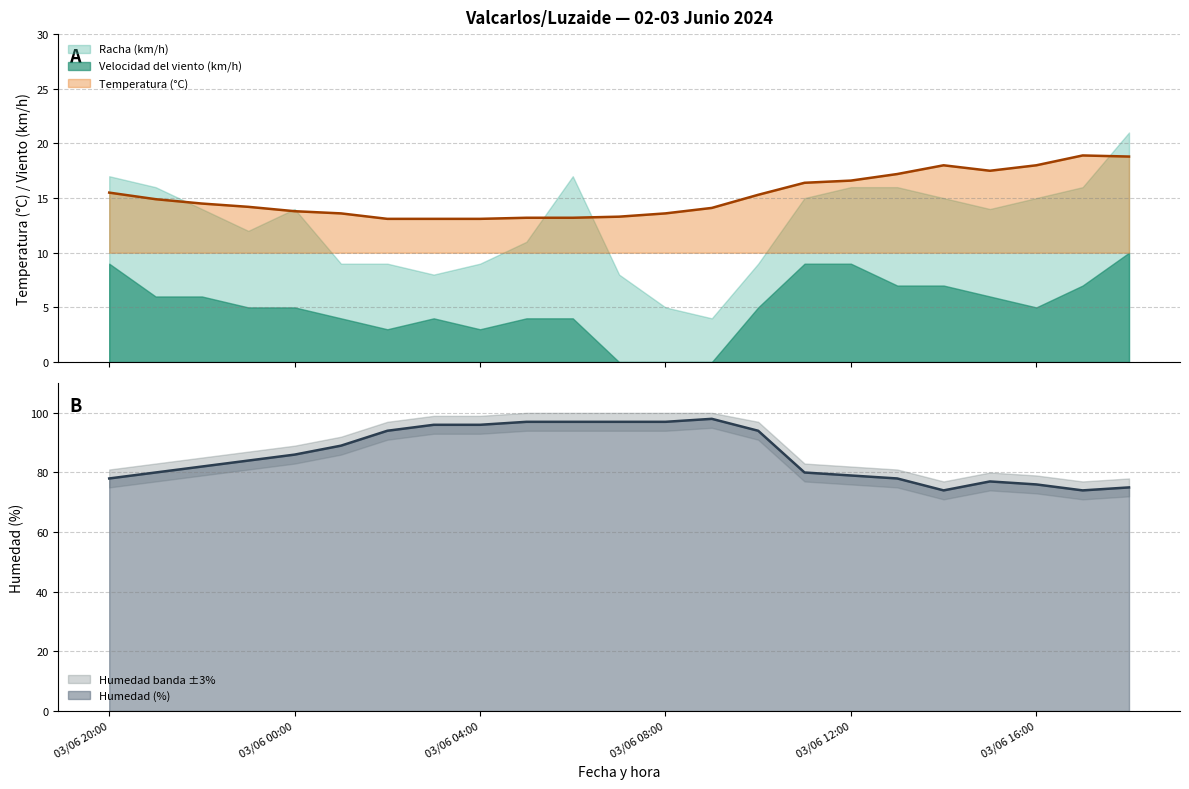

What is the label of the 6th point from the left?

03/06 01:00